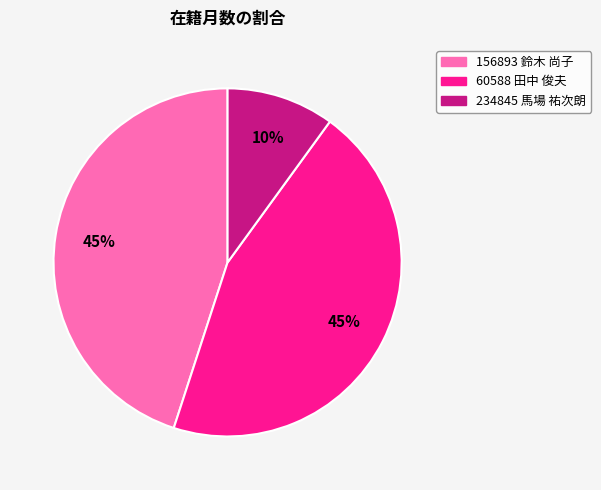

Do 234845 馬場 祐次朗 and 156893 鈴木 尚子 together represent more than half of the pie?

Yes